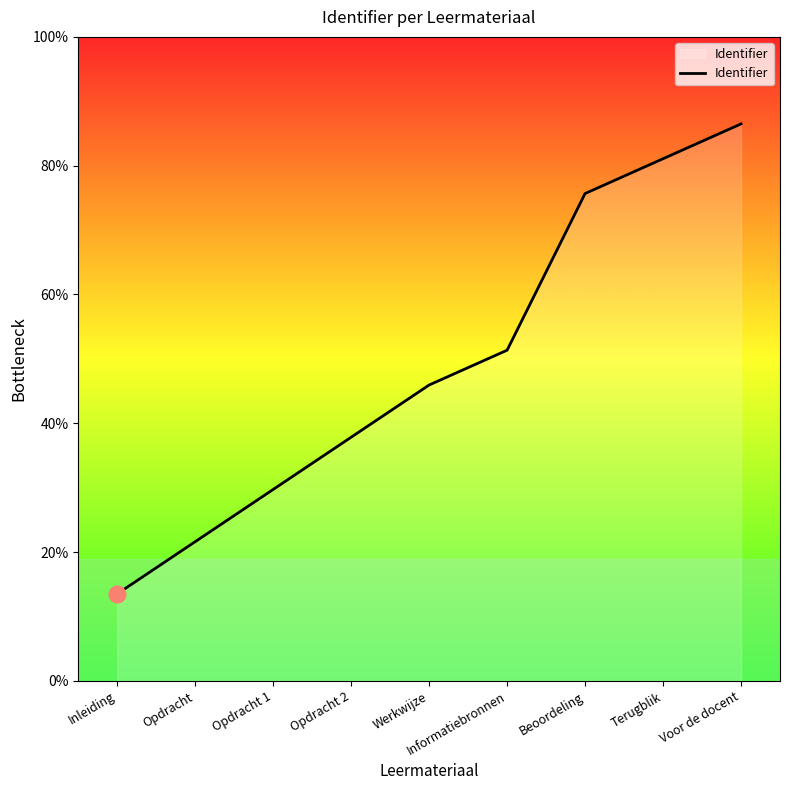

True or false: the data shows 4853091 at Voor de docent.

False